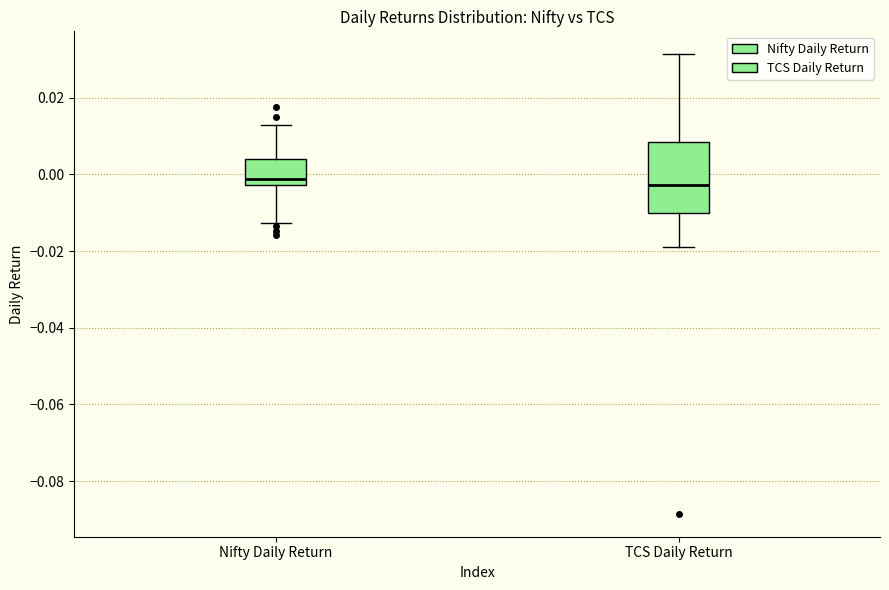

Reading left to right, read every box against the y-axis: the position of its median line, the range the box covers, and the ends of its whiskers. The values are not printed on the chart, so give them approximately, as read against the axis.

Nifty Daily Return: median -0.002 (just above the box's lower edge), box -0.002 to 0.004, whiskers -0.012 to 0.012
TCS Daily Return: median -0.002, box -0.010 to 0.008, whiskers -0.018 to 0.032